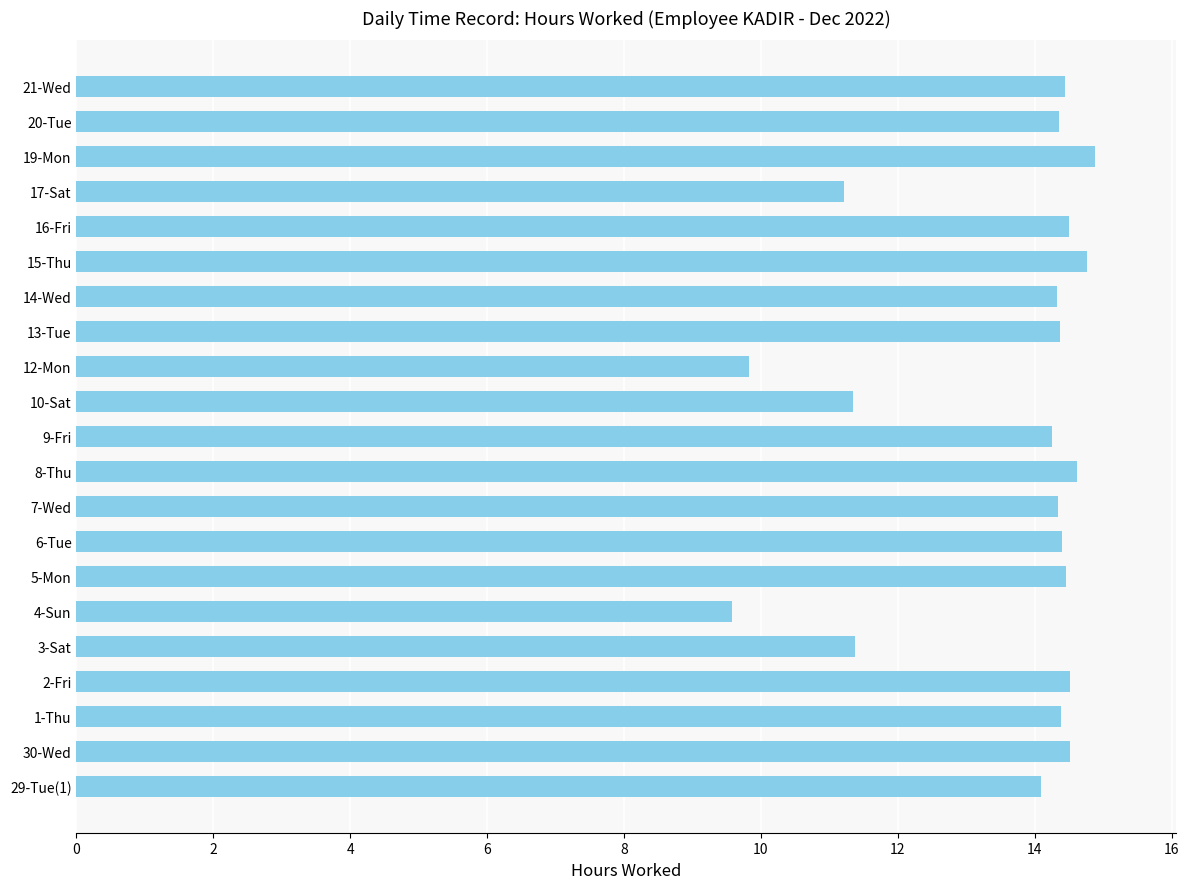

At which category does the chart reach its minimum across all series?

4-Sun